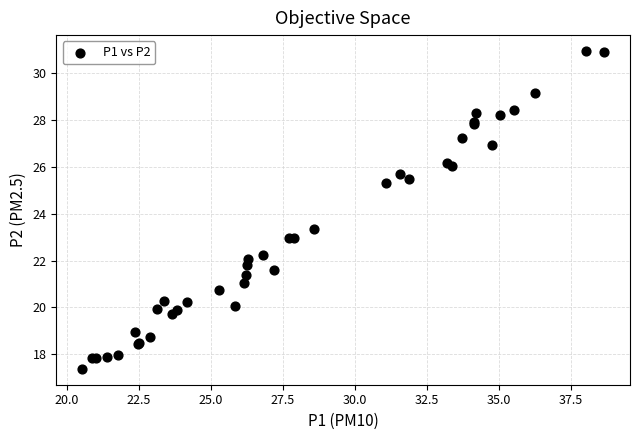

What Y value in the scatter plot is closest to 24?

23.4